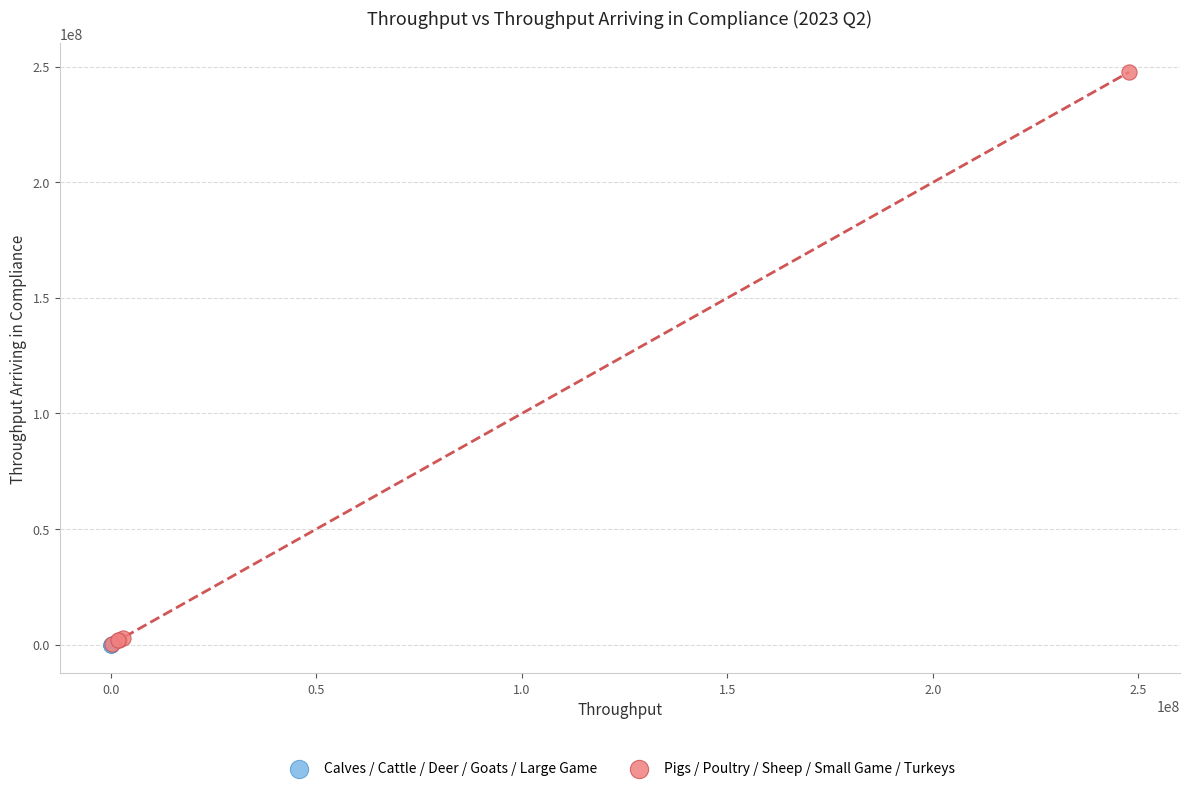

Which series has the largest Y range (max minus min)?

Pigs / Poultry / Sheep / Small Game / Turkeys